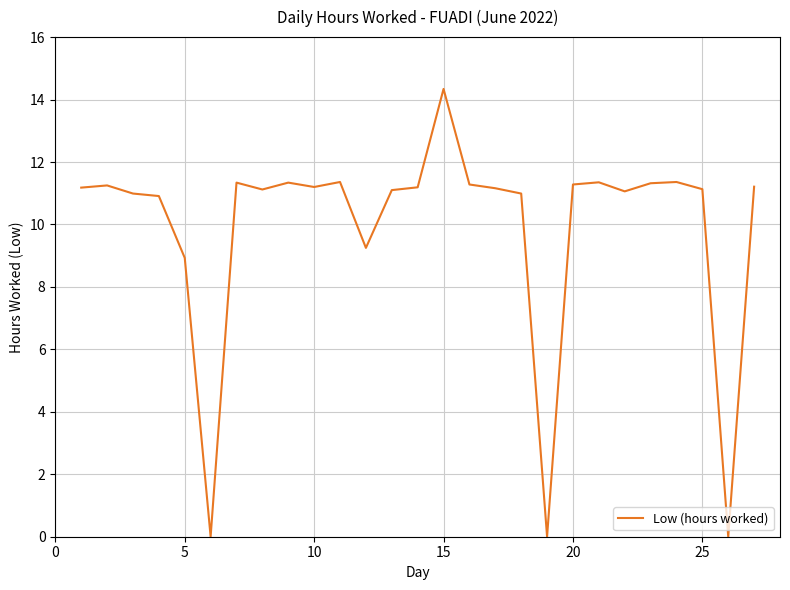

What is the greatest value displayed?

14.3